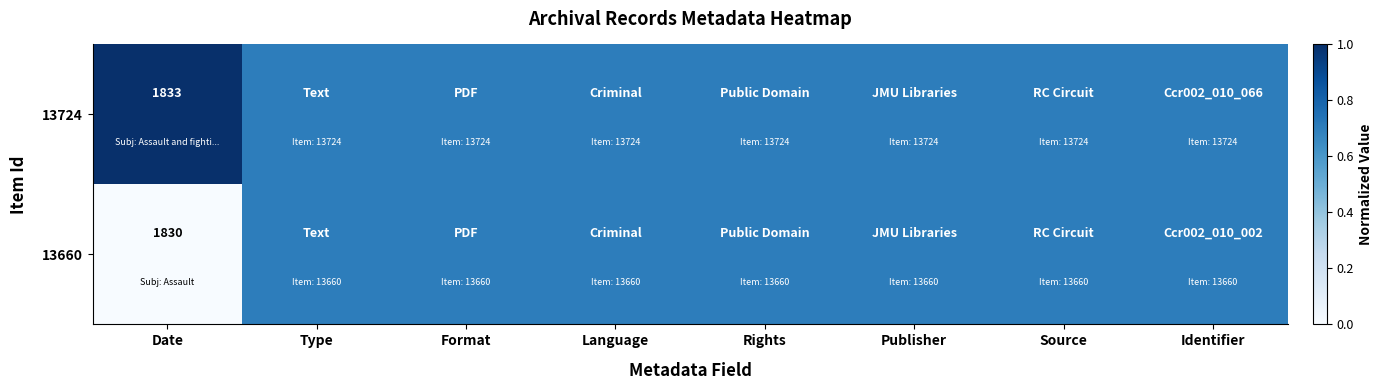

What is the total value across all series at Date?

3663.0